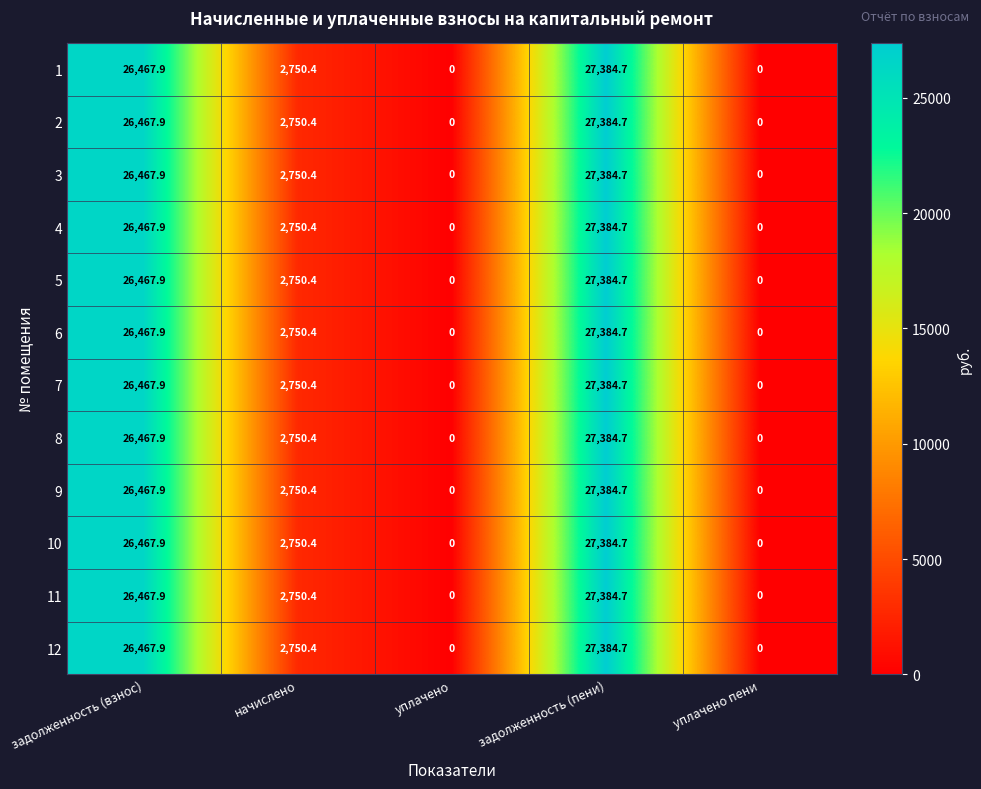

Is the value of 3 at уплачено greater than the value of 6 at начислено?

No